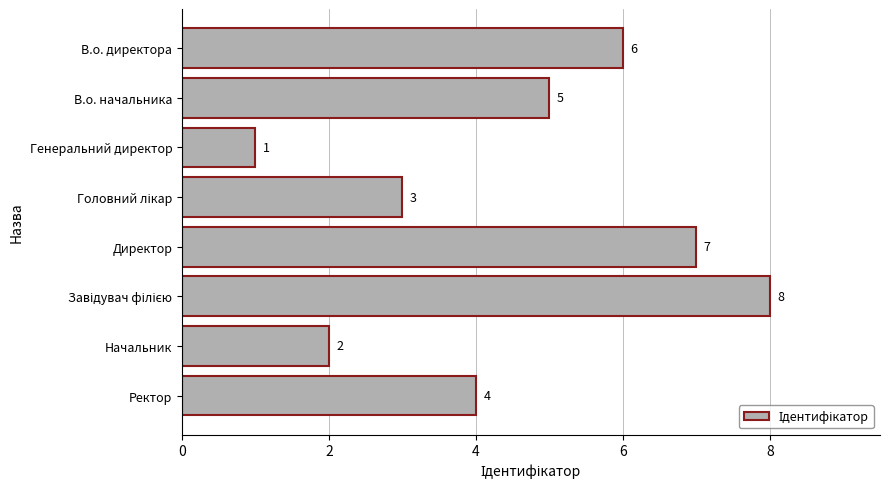

What is the difference between the second highest and second lowest values?

5